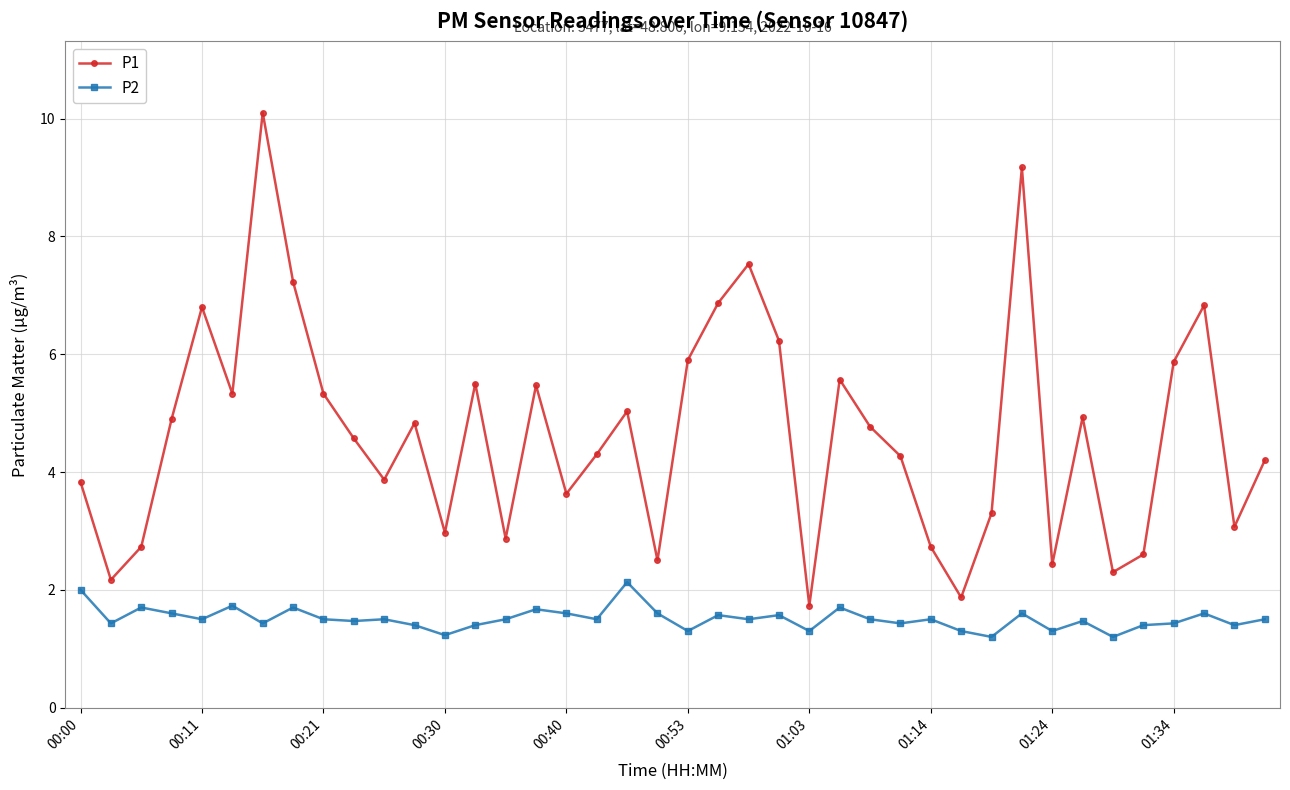

Rank the series by their average value, from lowest to highest.

P2, P1